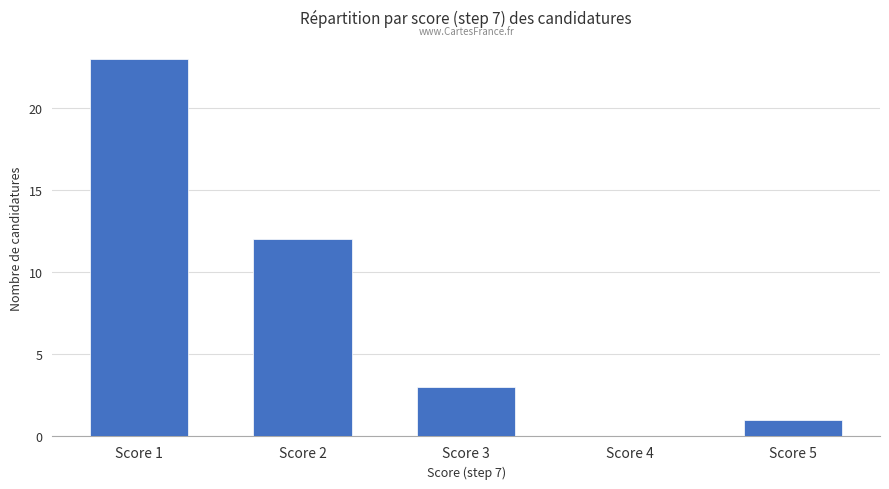

Is it true that the value at Score 3 is 3?

True